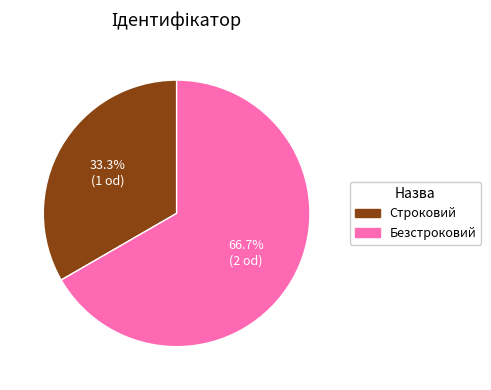

To the nearest percent, what is the difference between the Строковий and Безстроковий slice percentages?

33%